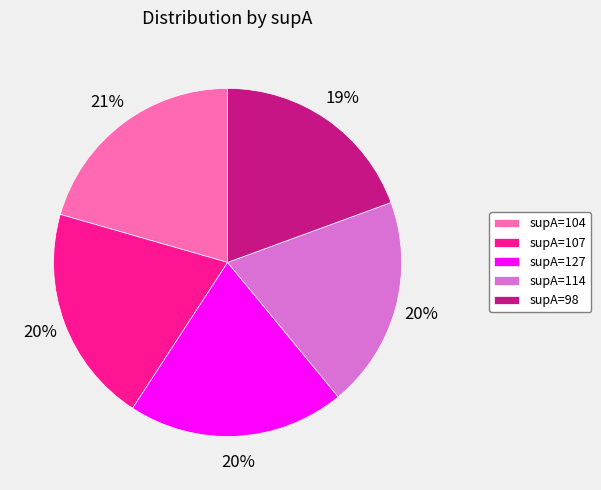

Combined, do supA=98 and supA=114 account for over 50%?

No